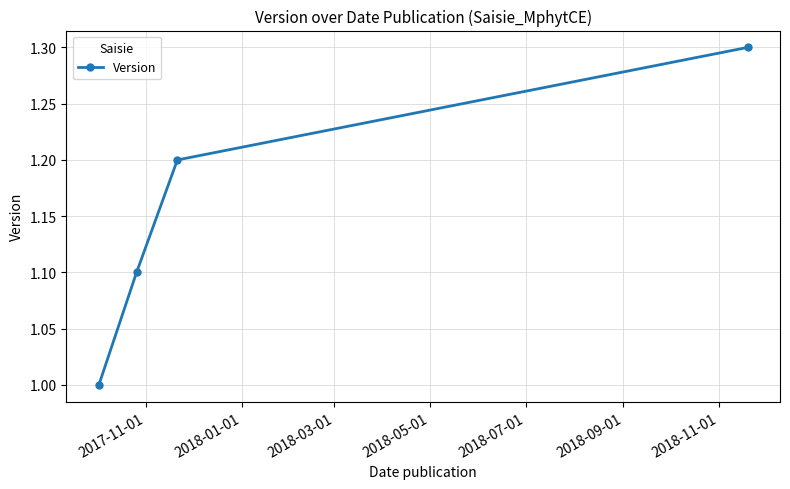

How many lines are shown in the chart?

1